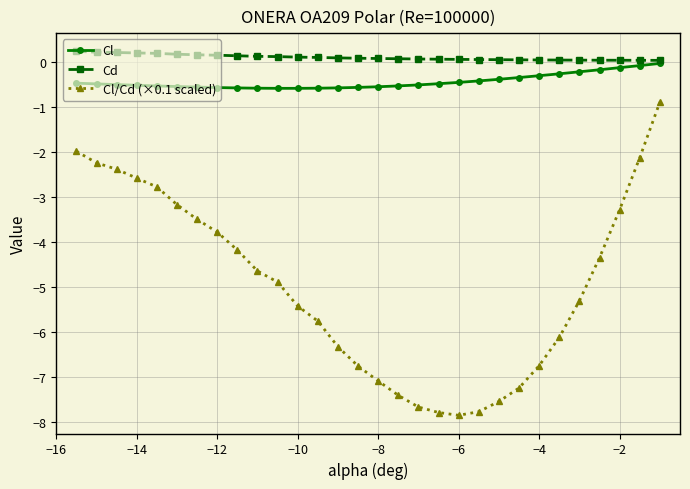

What is the minimum value shown in the chart?

-7.9